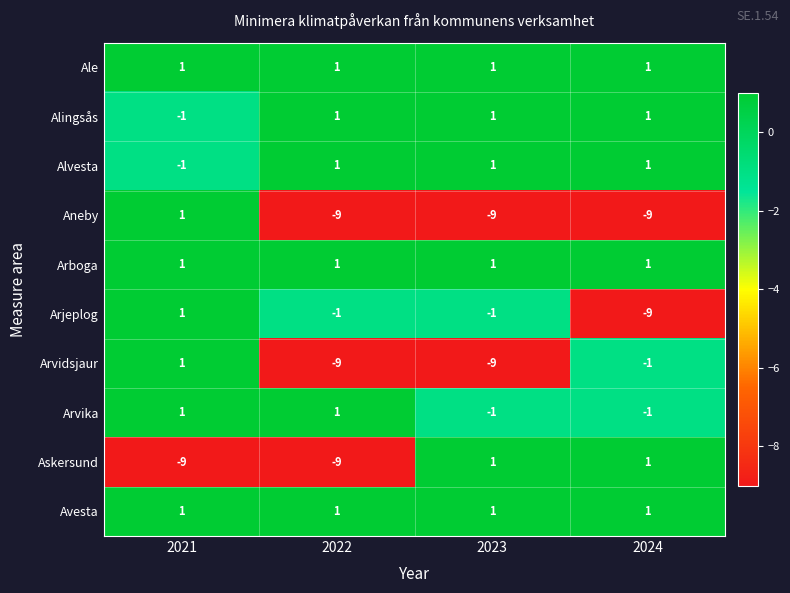

What value does the Arjeplog series have at 2024?

-9